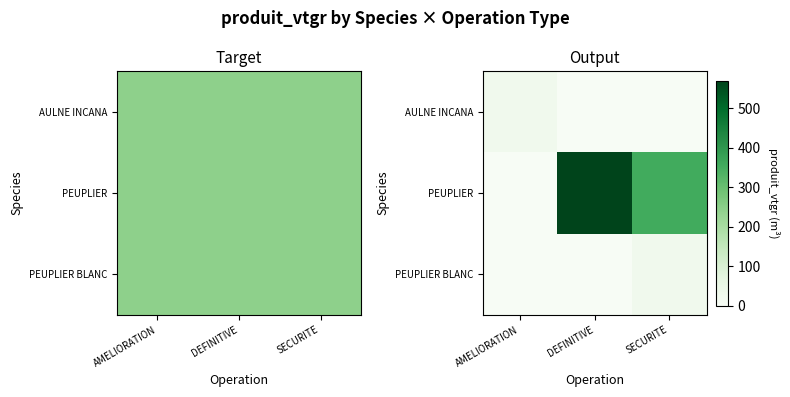

What is the highest value of the PEUPLIER series?

570.3